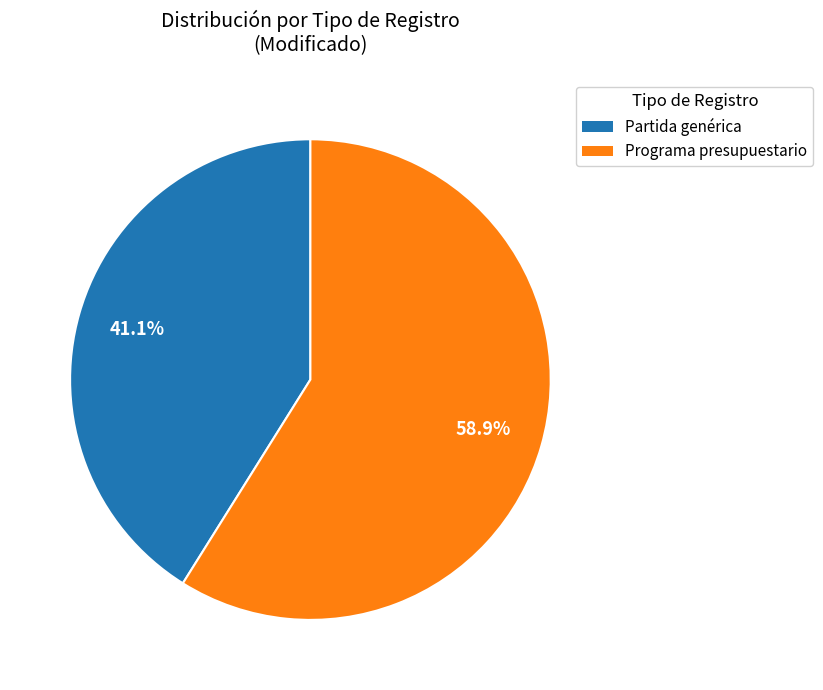

Which slice is the smallest?

Partida genérica